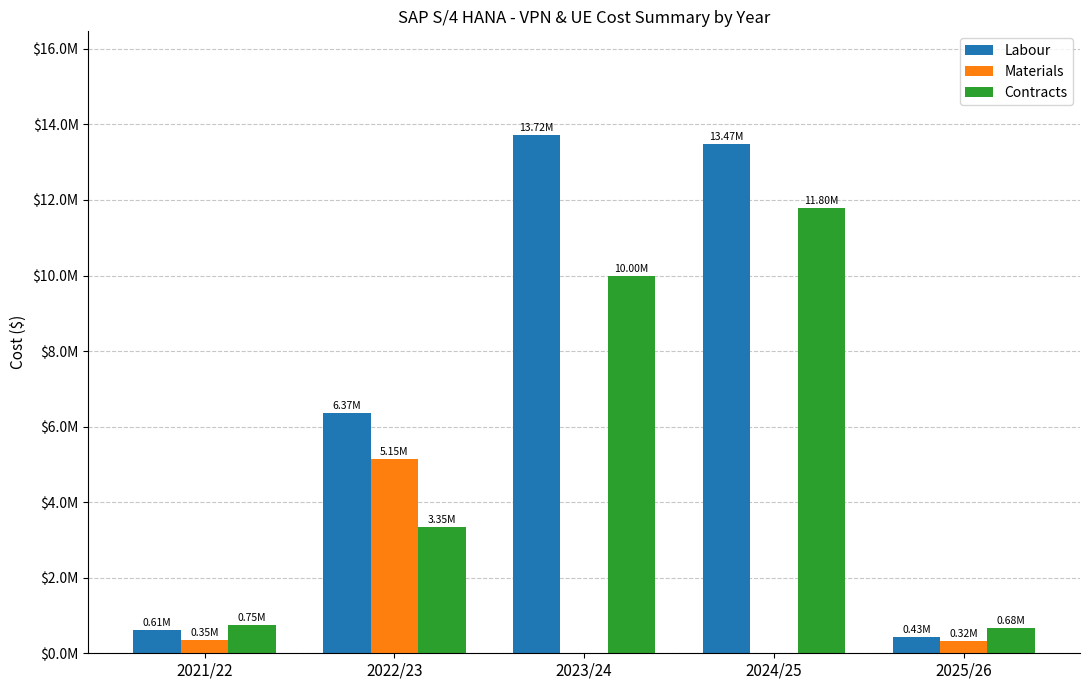

Rank the series by their average value, from highest to lowest.

Labour, Contracts, Materials